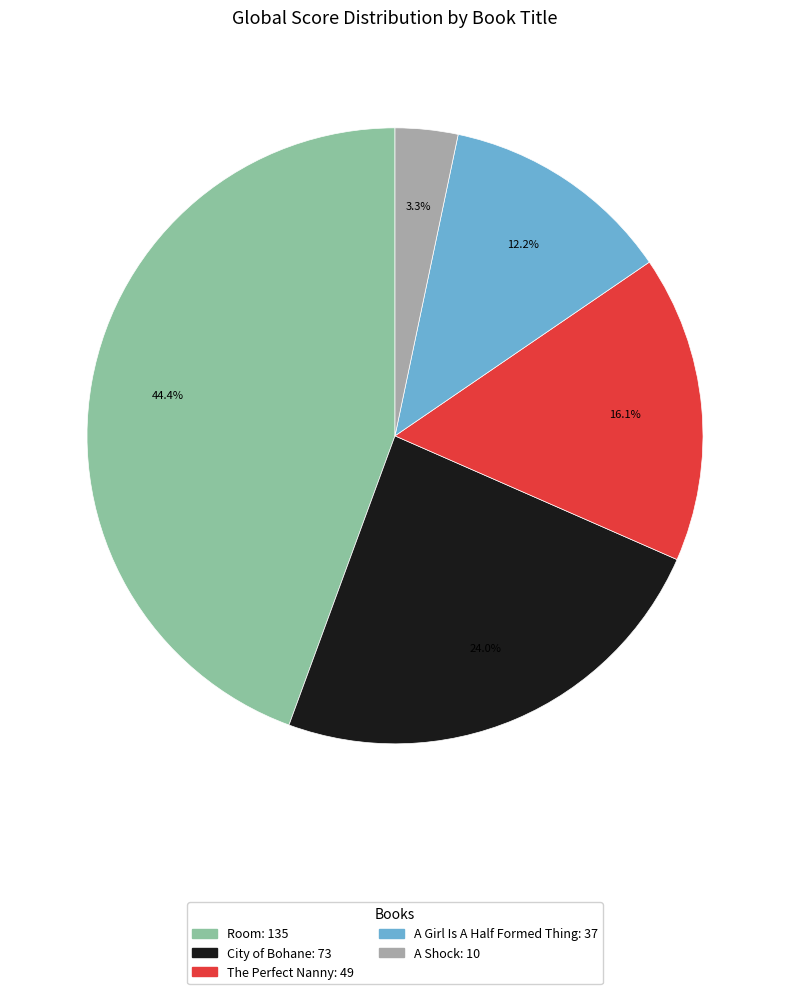

Which has a higher value, Room or A Girl Is A Half Formed Thing?

Room